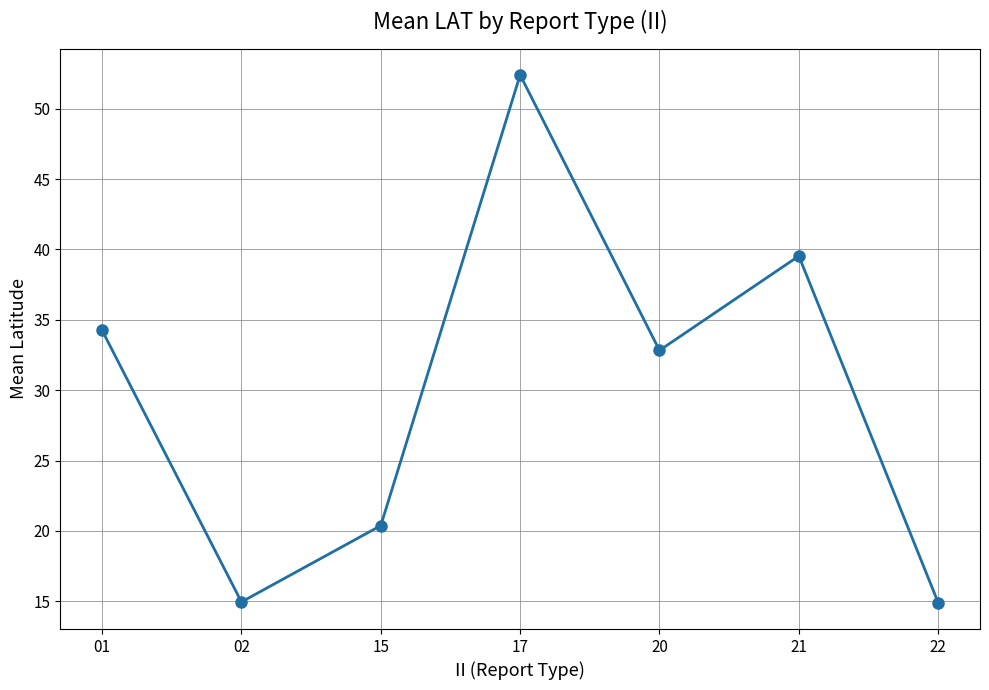

The chart shows a value of 52.4 at 17. True or false?

True